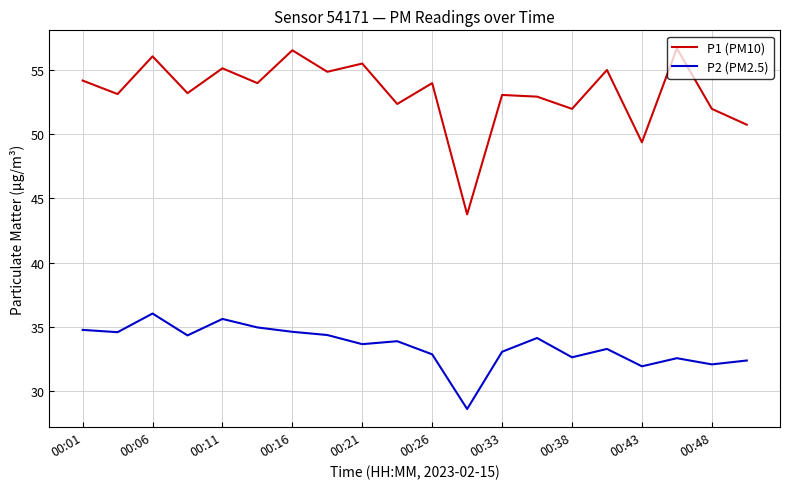

What is the difference between the maximum and minimum values in the P1 (PM10) series?

12.9